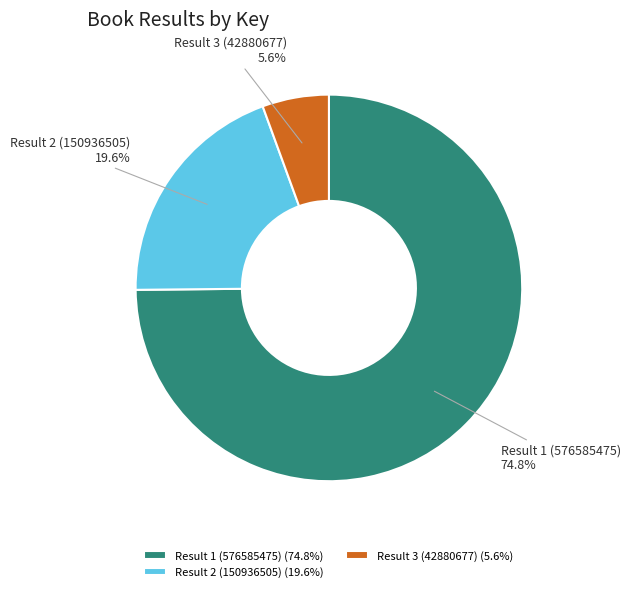

How many slices are in this pie chart?

3